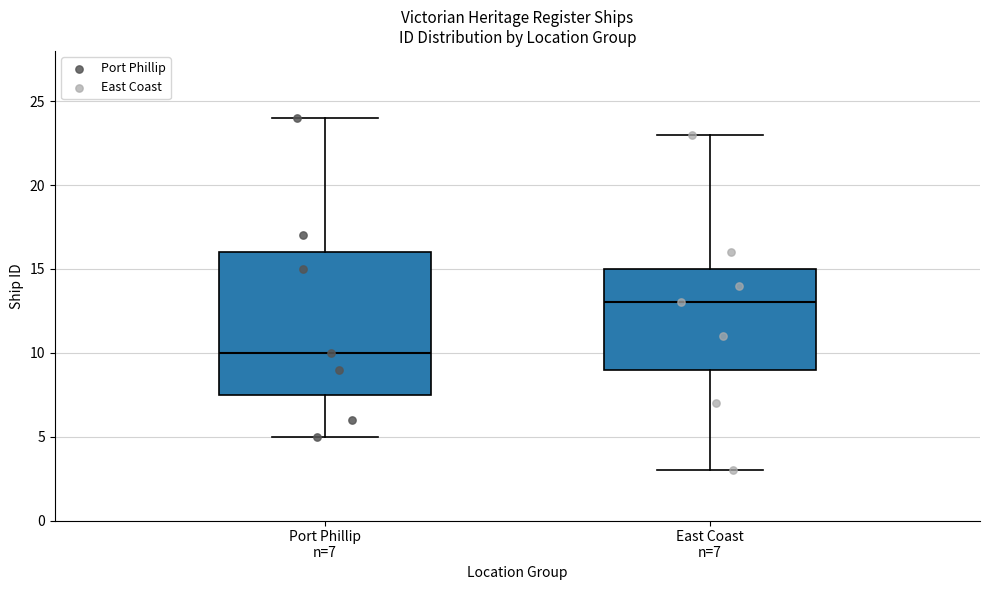

Reading left to right, transcribe this box plot: for each box, give where its median line is, the range the box spans, and where its two whiskers end, as read against the y-axis. The values are not printed on the chart, so give them approximately, as read against the axis.

Port Phillip n=7: median 10.0, box 7.5 to 16.0, whiskers 5.0 to 24.0
East Coast n=7: median 13.0, box 9.0 to 15.0, whiskers 3.0 to 23.0